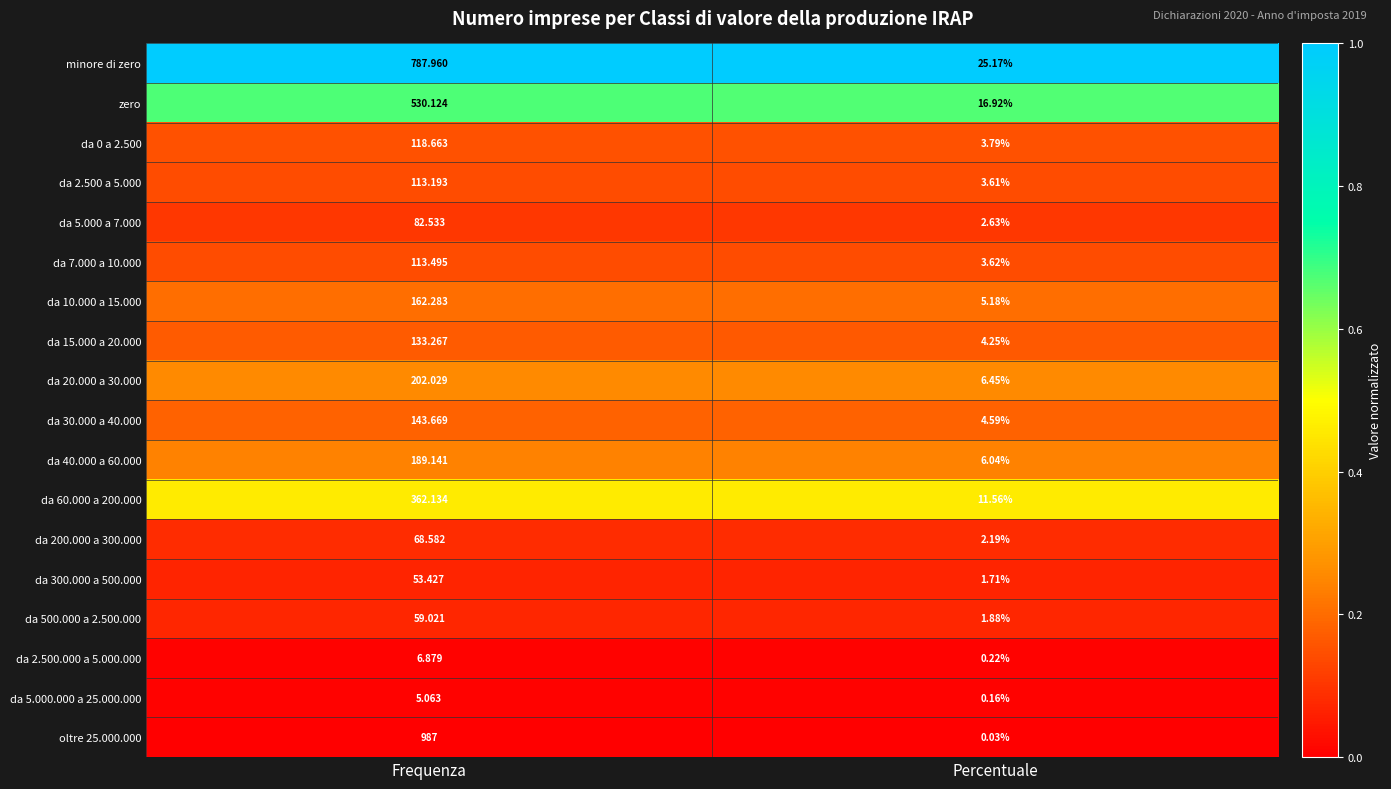

At which category is the sum across all series the highest?

Frequenza